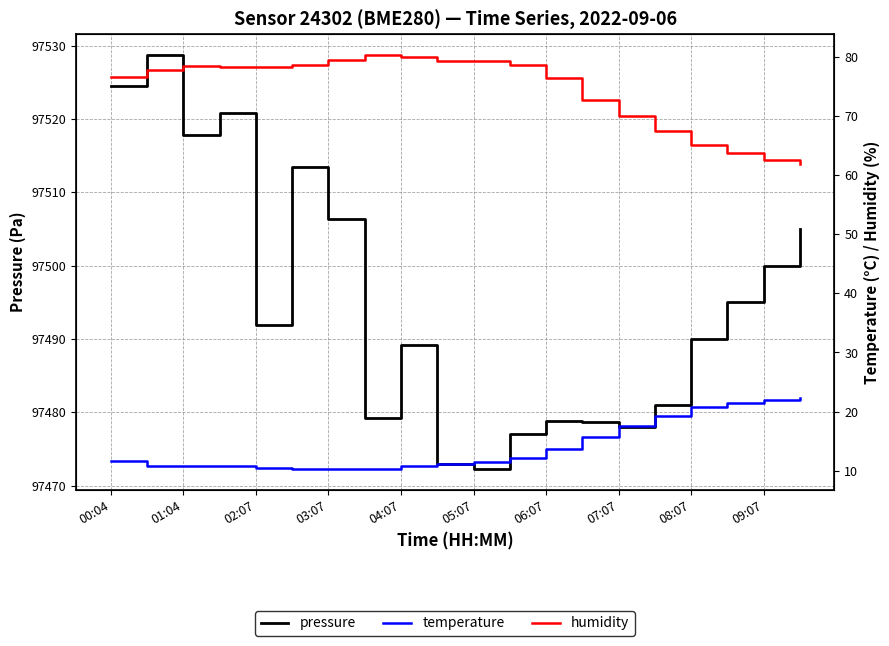

Where is the first local minimum for pressure?

01:04